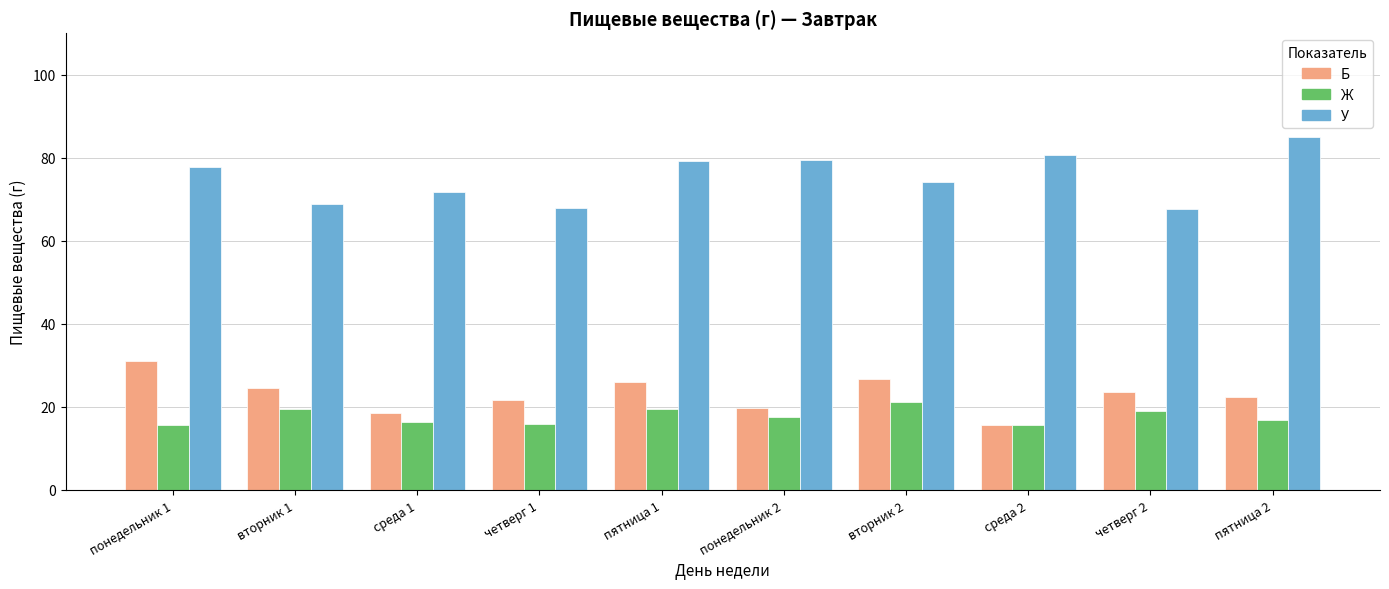

What is the difference between the maximum and minimum values in the Ж series?

5.5